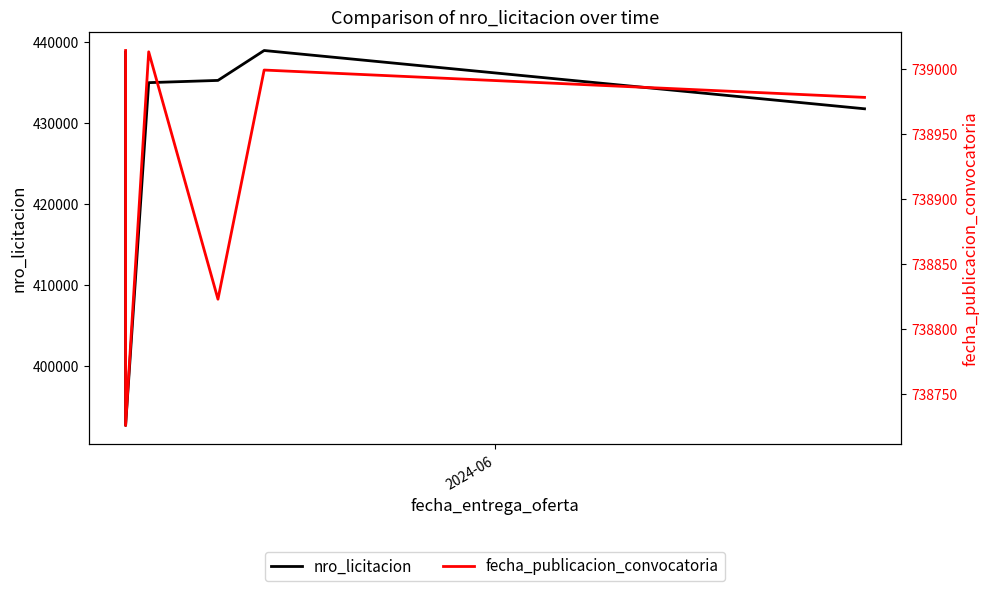

True or false: nro_licitacion and fecha_publicacion_convocatoria intersect in this chart.

False